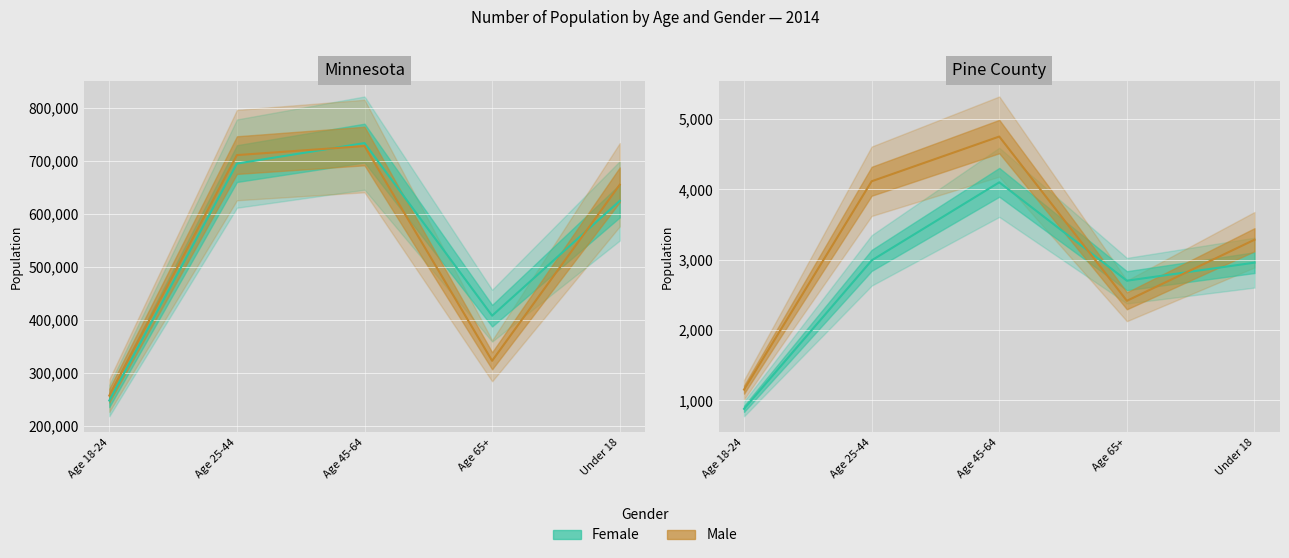

Is the value of Pine County Female at Age 25-44 greater than the value of Minnesota Male at Age 45-64?

No